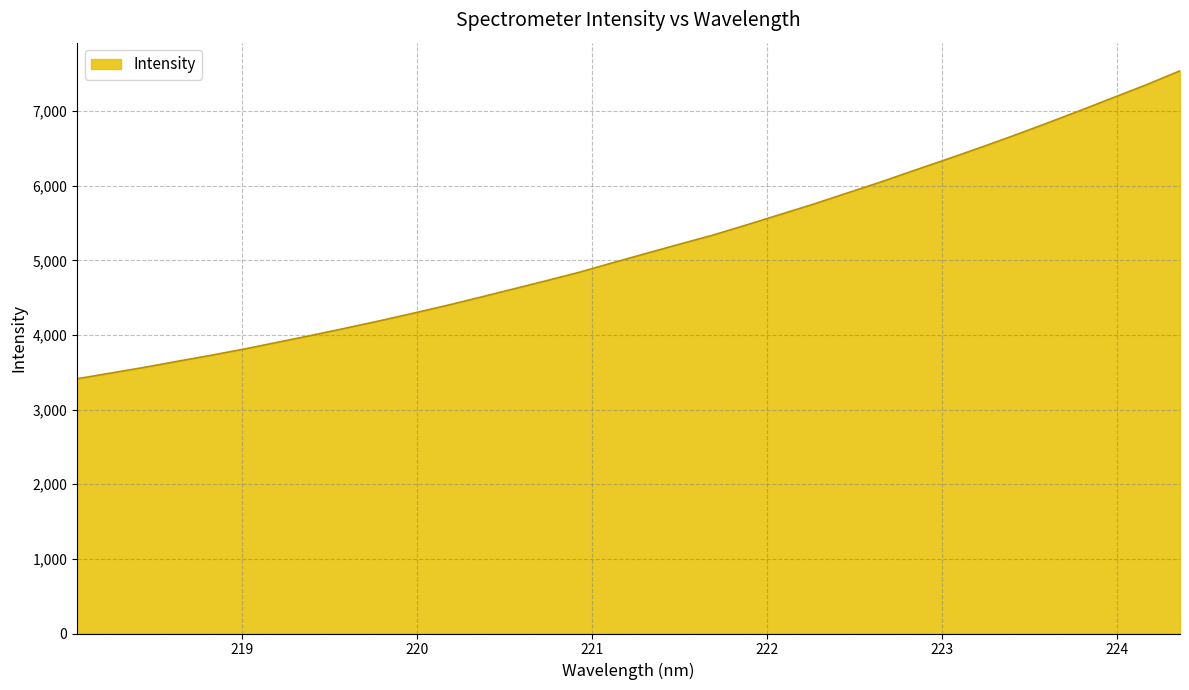

True or false: there are more than 2 points higher than both neighbors.

False